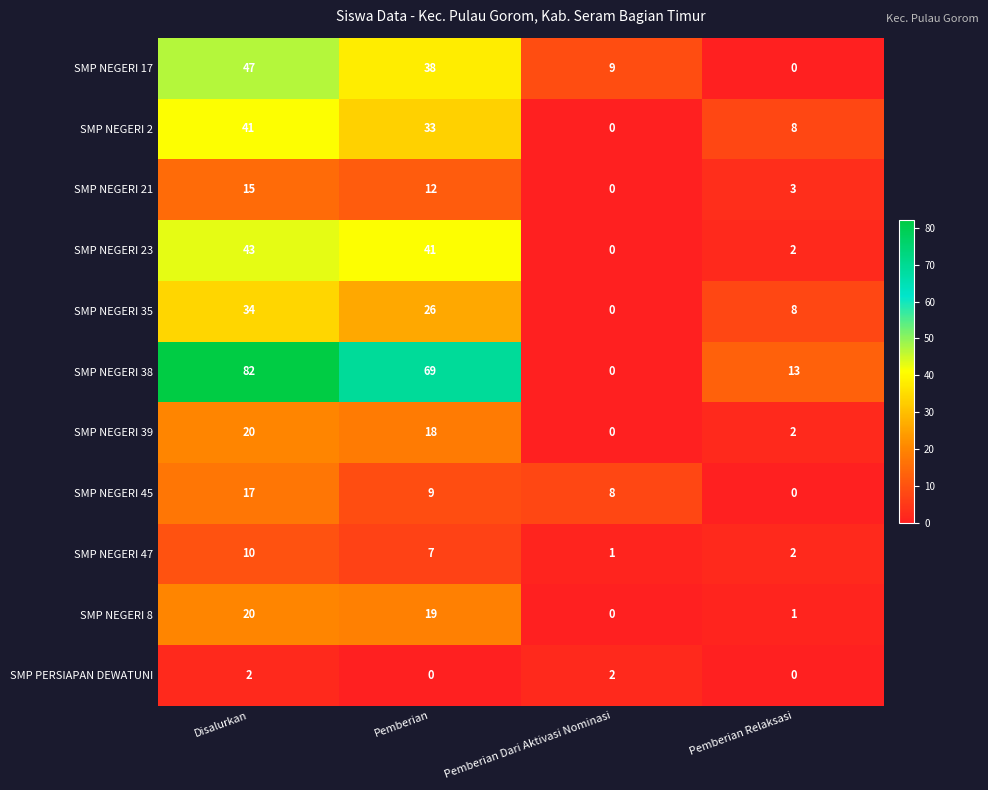

Where is SMP NEGERI 2 nearest to the value 20?

Pemberian Relaksasi